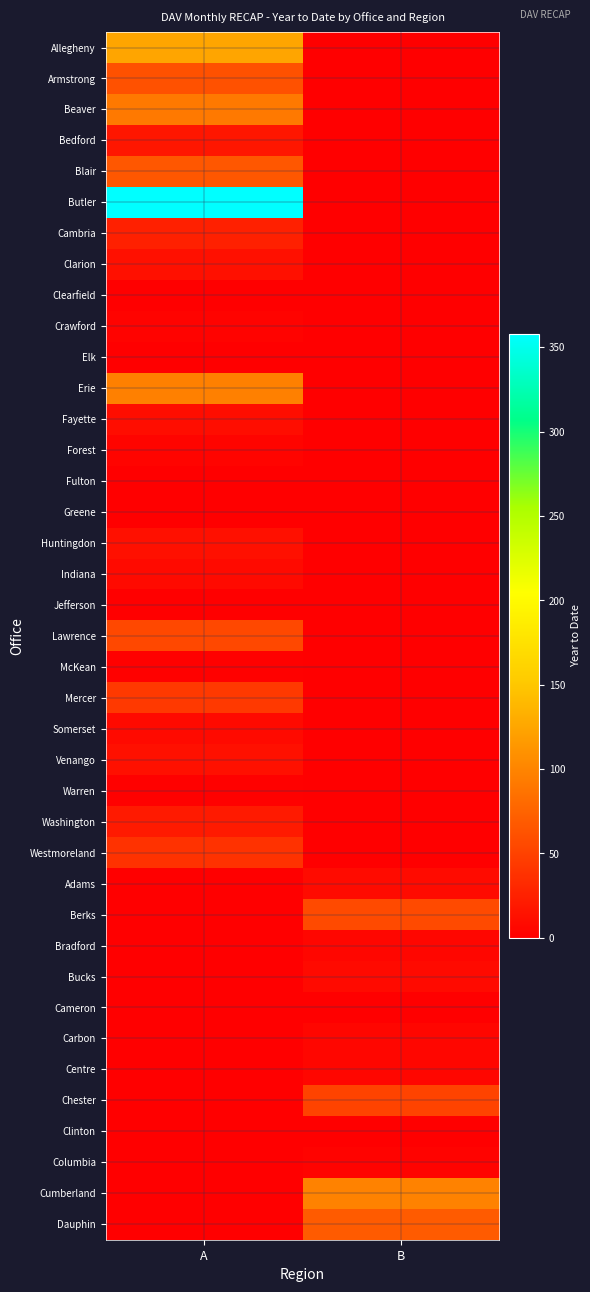

Reading left to right, list all the values displayed in this chart.

Allegheny: A=125	B=0
Armstrong: A=61	B=0
Beaver: A=91	B=0
Bedford: A=17	B=0
Blair: A=66	B=0
Butler: A=358	B=0
Cambria: A=25	B=0
Clarion: A=13	B=0
Clearfield: A=0	B=0
Crawford: A=3	B=0
Elk: A=0	B=0
Erie: A=97	B=0
Fayette: A=10	B=0
Forest: A=4	B=0
Fulton: A=0	B=0
Greene: A=0	B=0
Huntingdon: A=13	B=0
Indiana: A=8	B=0
Jefferson: A=0	B=0
Lawrence: A=55	B=0
McKean: A=2	B=0
Mercer: A=44	B=0
Somerset: A=8	B=0
Venango: A=13	B=0
Warren: A=2	B=0
Washington: A=20	B=0
Westmoreland: A=38	B=0
Adams: A=0	B=9
Berks: A=0	B=56
Bradford: A=0	B=5
Bucks: A=0	B=8
Cameron: A=0	B=0
Carbon: A=0	B=5
Centre: A=0	B=5
Chester: A=0	B=51
Clinton: A=0	B=0
Columbia: A=0	B=3
Cumberland: A=0	B=98
Dauphin: A=0	B=69